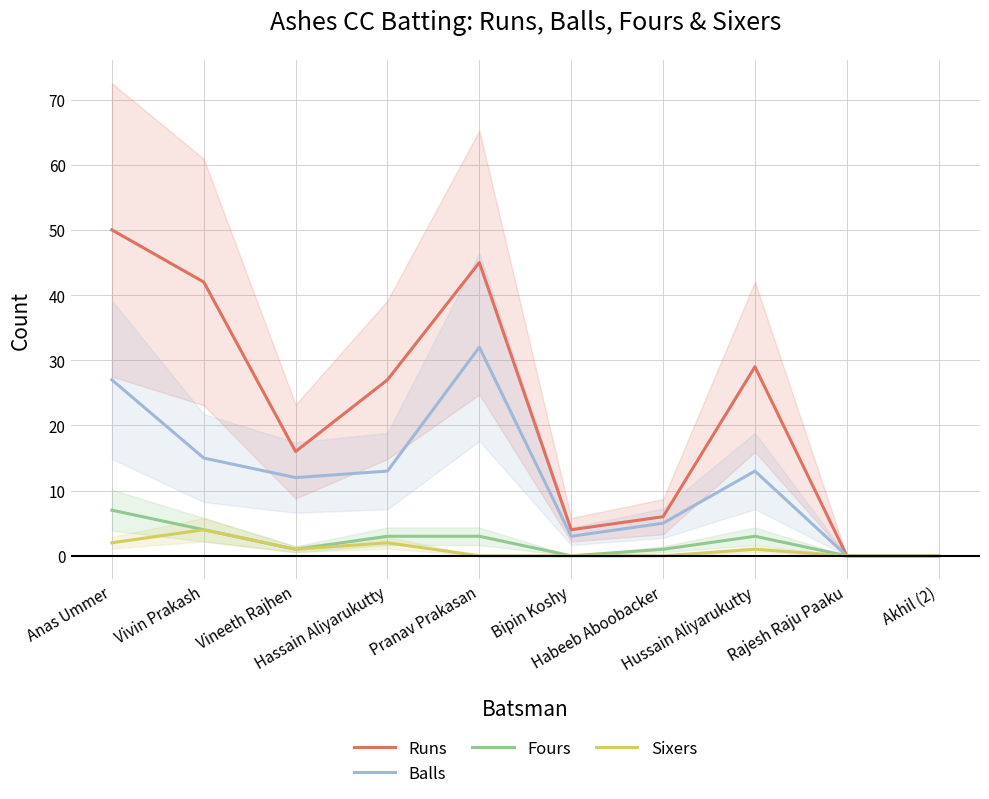

What is the label of the 1st point from the right?

Akhil (2)